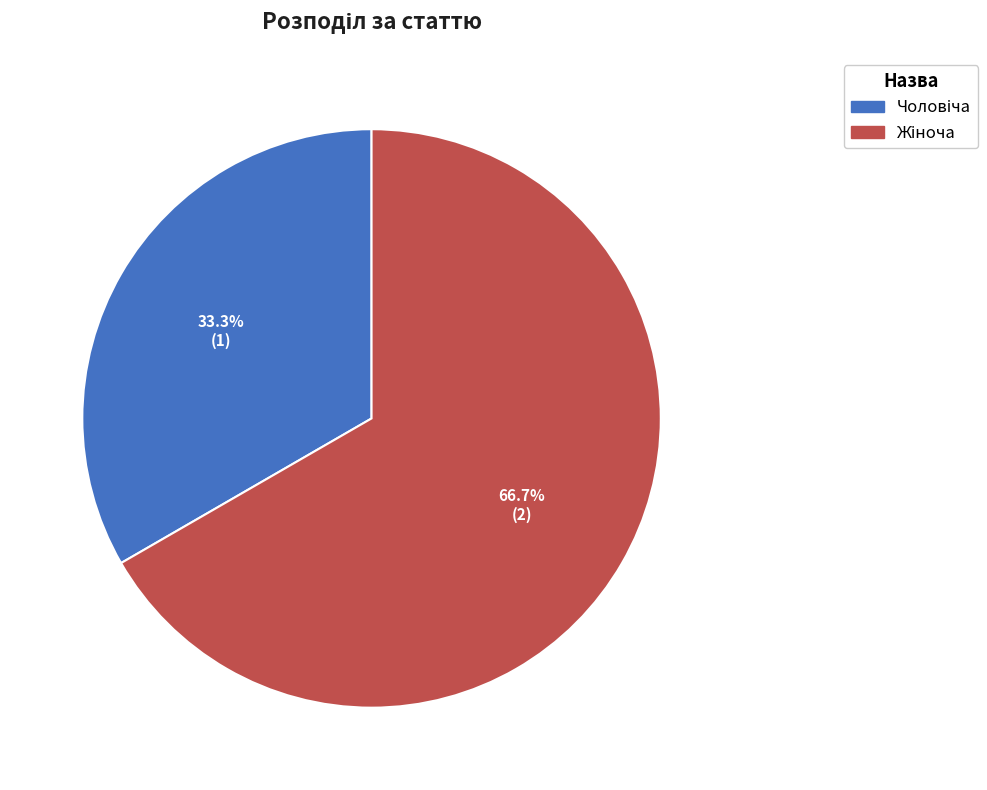

Does any single category account for the majority?

Yes